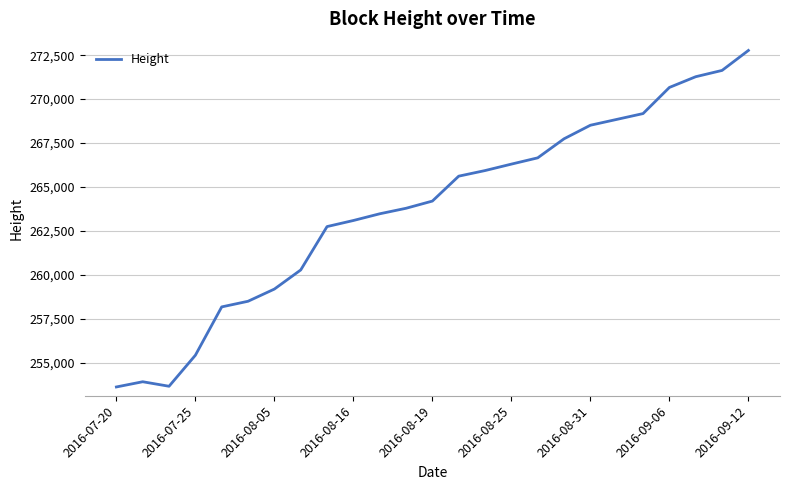

What is the minimum value shown in the chart?

253611